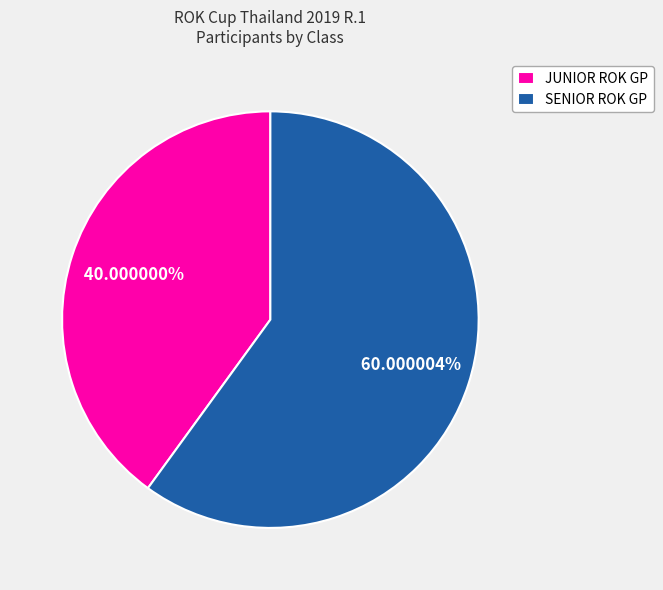

Count the number of slices in the pie.

2